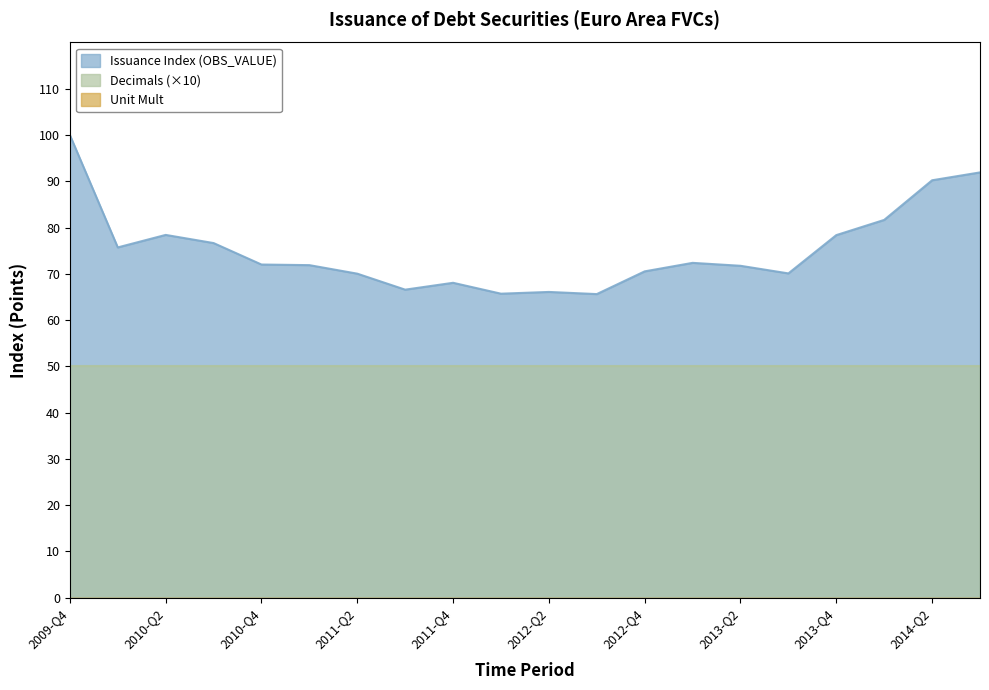

What position from the right is 2009-Q4?

20